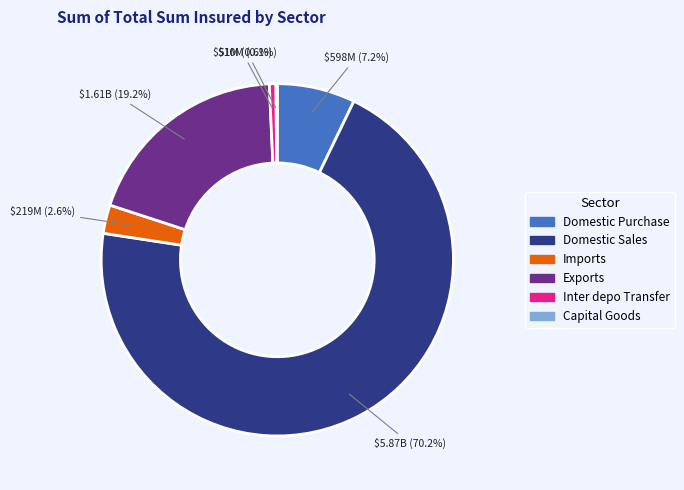

Is Domestic Sales the majority of the pie?

Yes